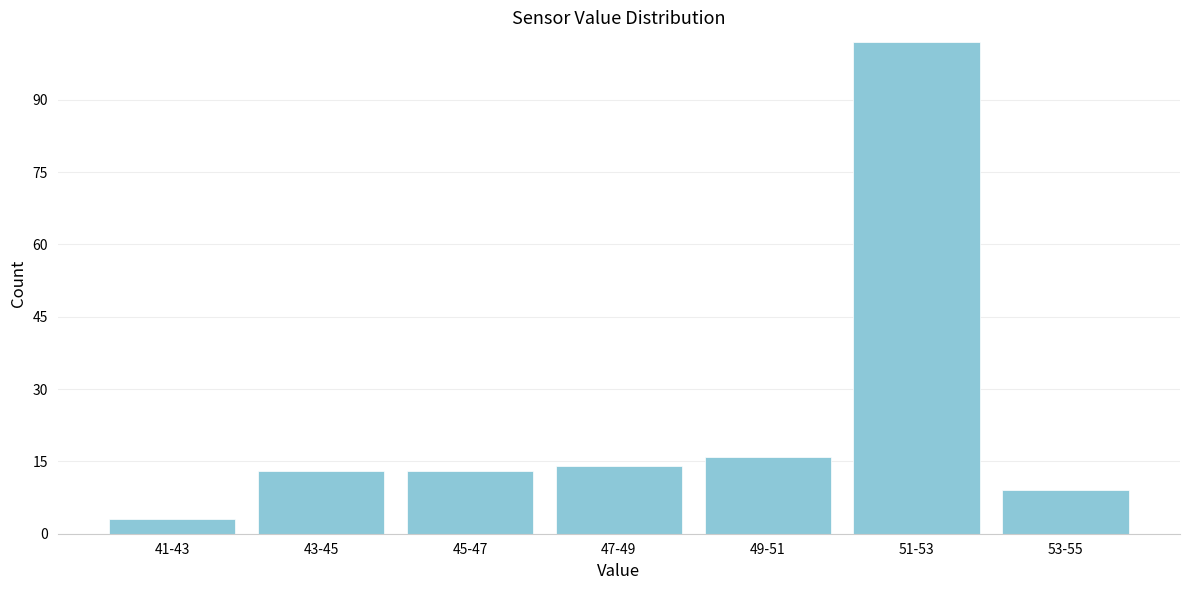

Reading right to left, extract all data points from this chart.

9	102	16	14	13	13	3